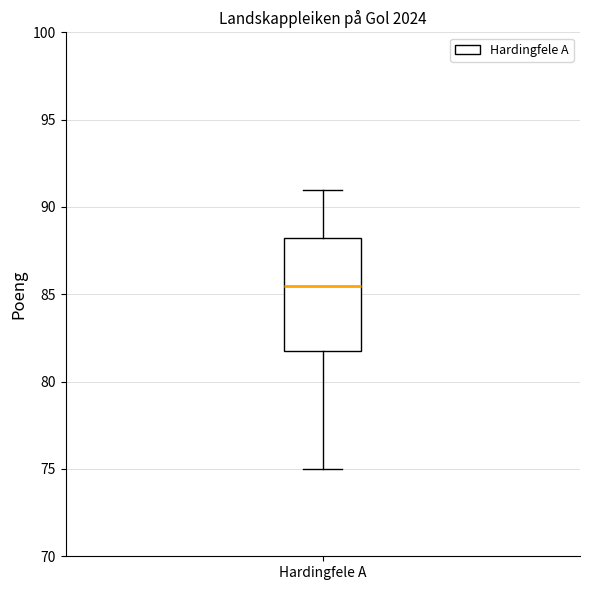

Where does the upper whisker of the box for Hardingfele A end on the y-axis? The values are not printed on the chart, so give them approximately, as read against the axis.

91.0